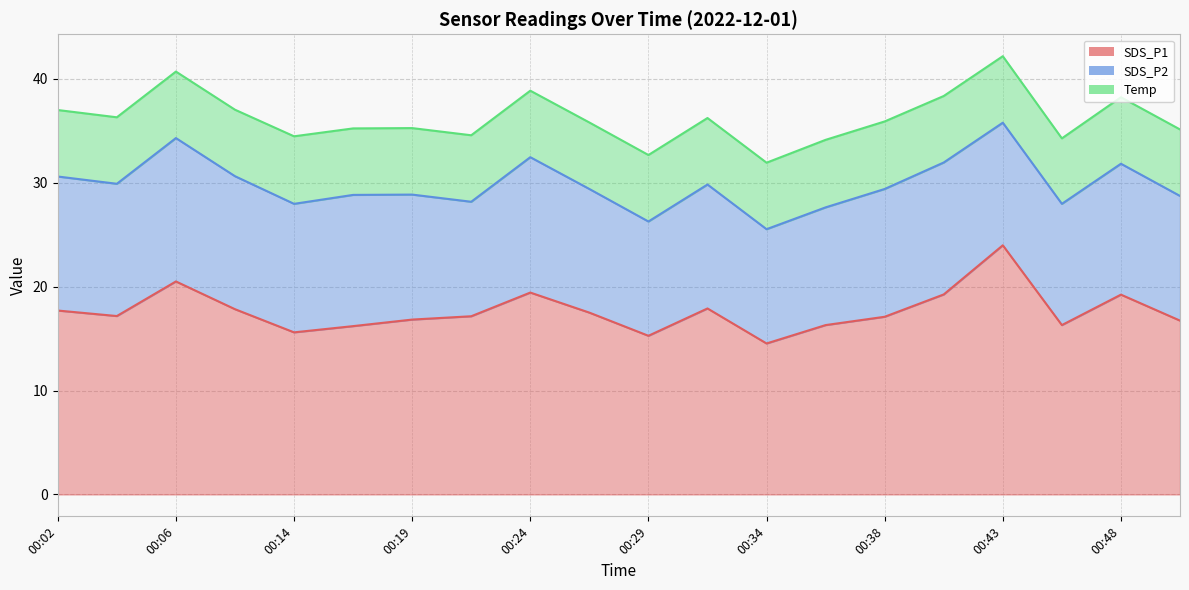

What is the difference between the SDS_P1 values at 00:12 and 00:21?

0.7